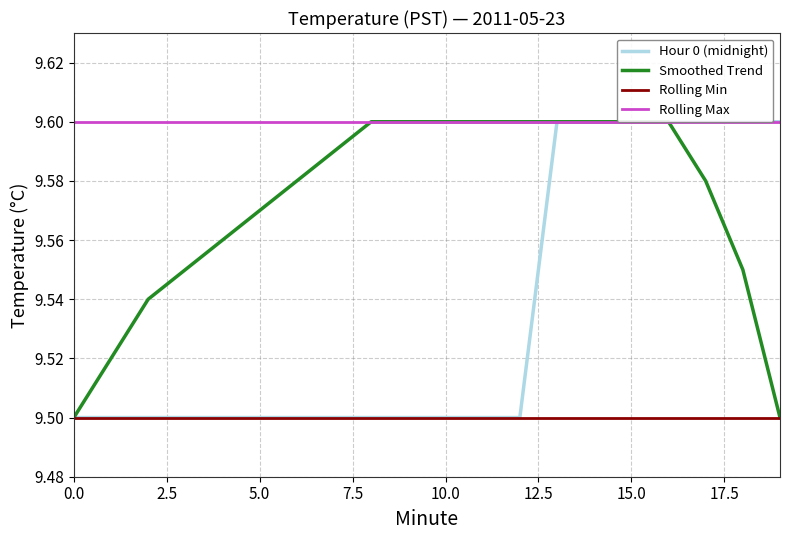

How many Hour 0 (midnight) values are between 9 and 10?

20